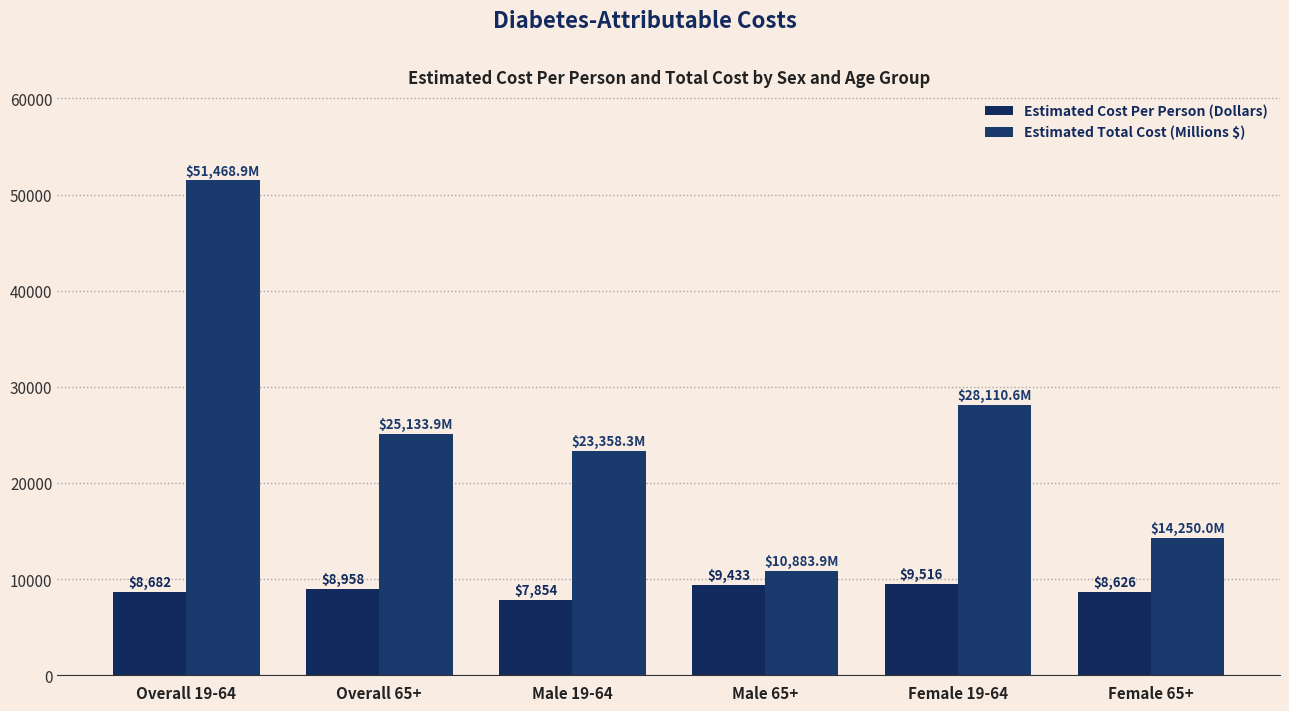

At Overall 19-64, list the series in order from largest to smallest.

Estimated Total Cost (Millions $), Estimated Cost Per Person (Dollars)